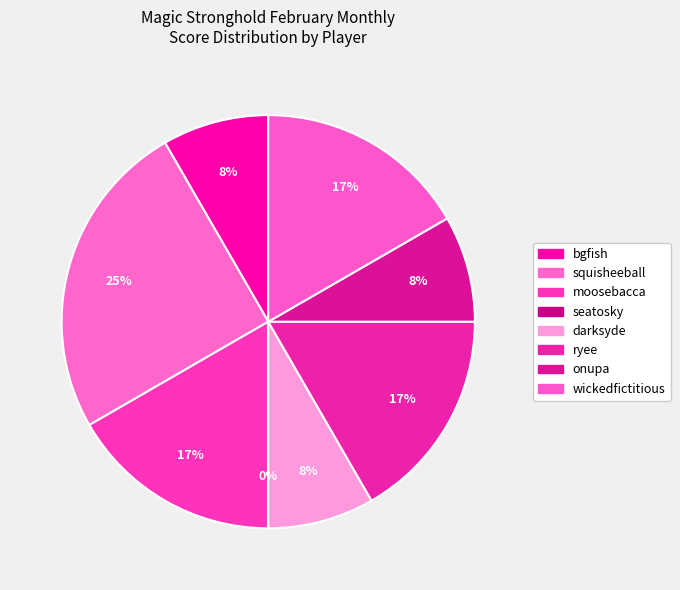

To the nearest percent, what is the difference between the largest and smallest slice percentages?

25%